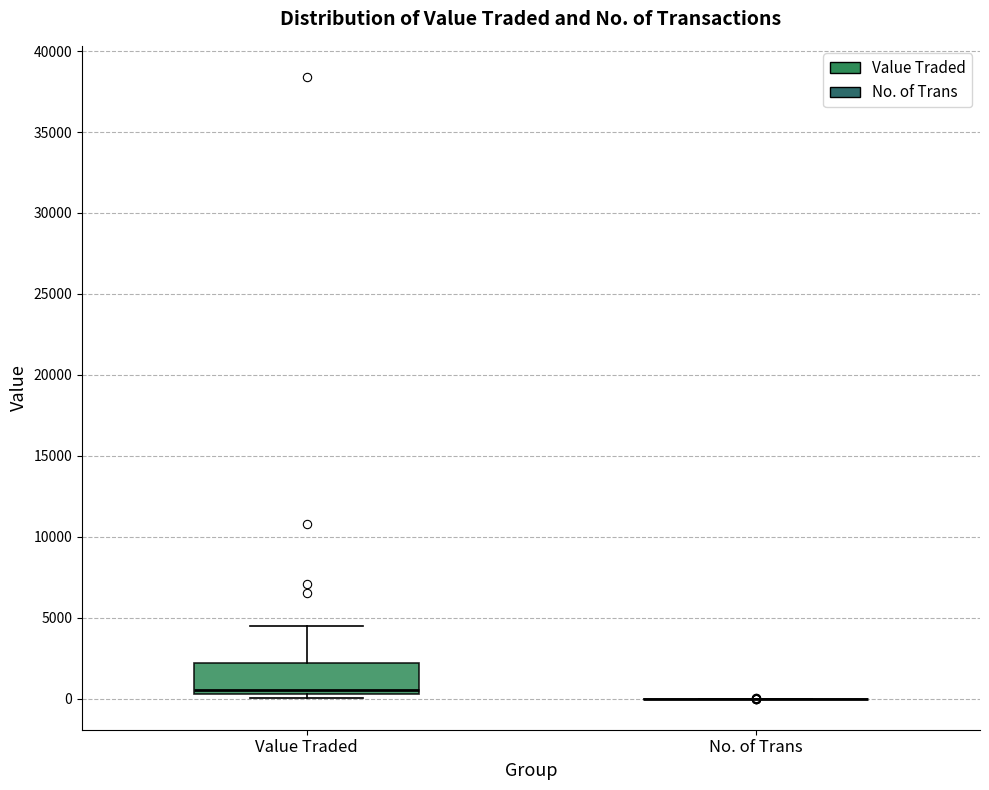

Which box is the tallest, from its lower edge to its upper edge?

Value Traded